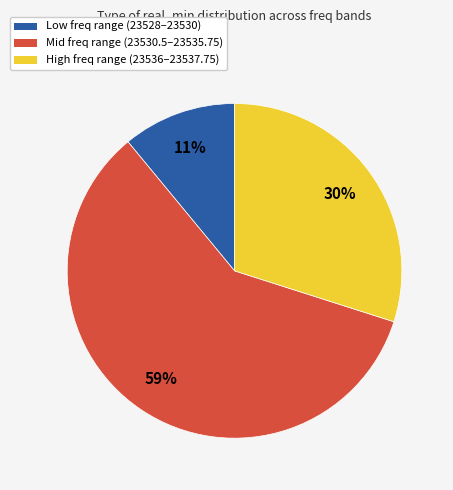

Which has a higher value, Low freq range (23528–23530) or Mid freq range (23530.5–23535.75)?

Mid freq range (23530.5–23535.75)